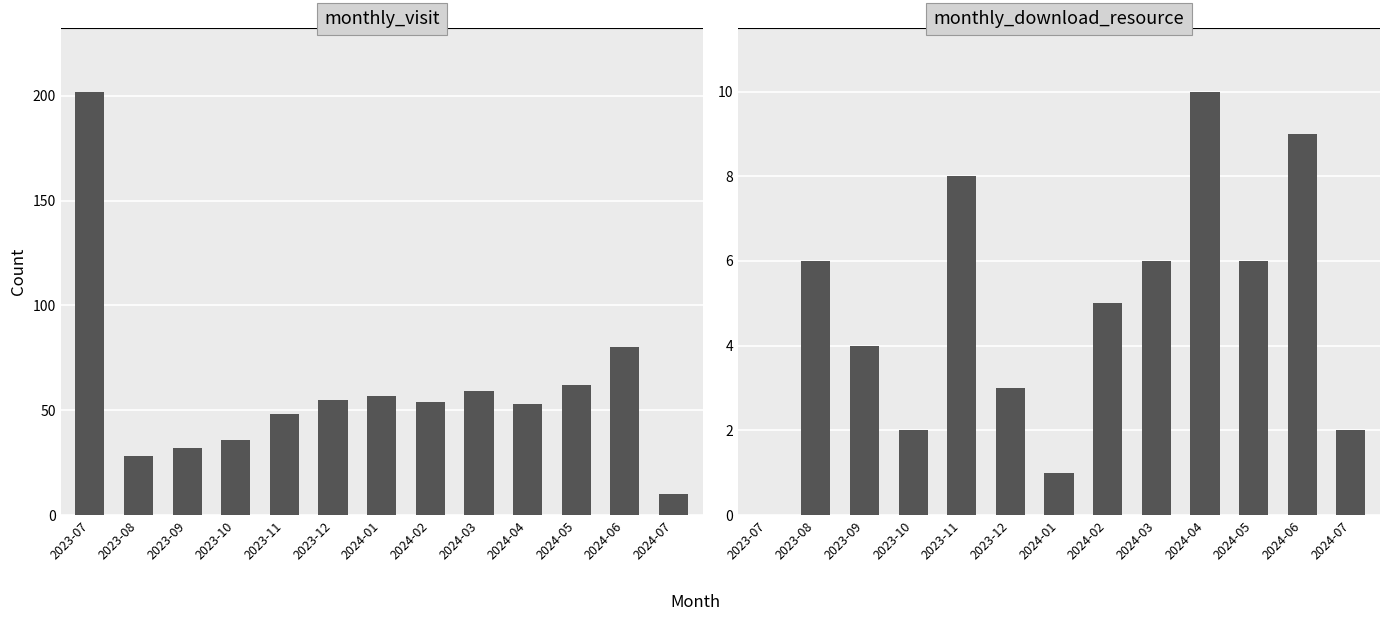

What are all the series names shown in the legend?

monthly_visit, monthly_download_resource